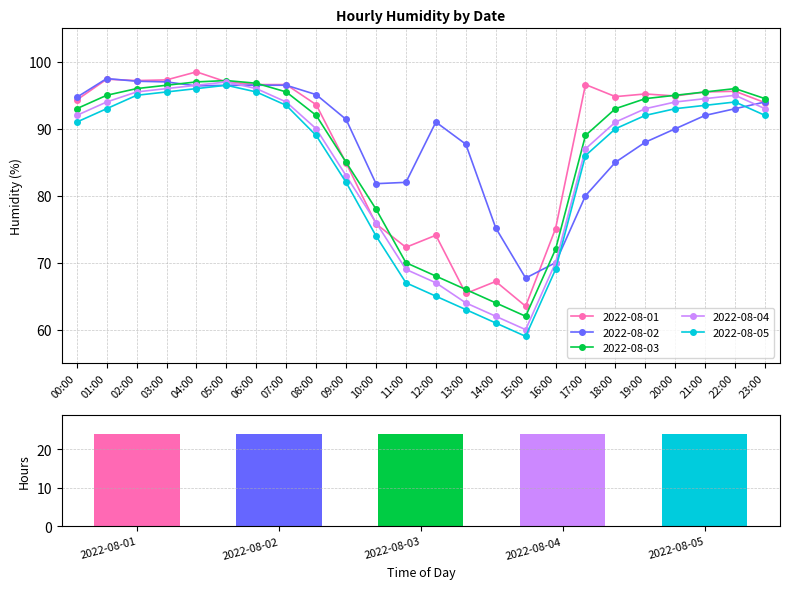

What is the label of the 17th bar from the left?

16:00